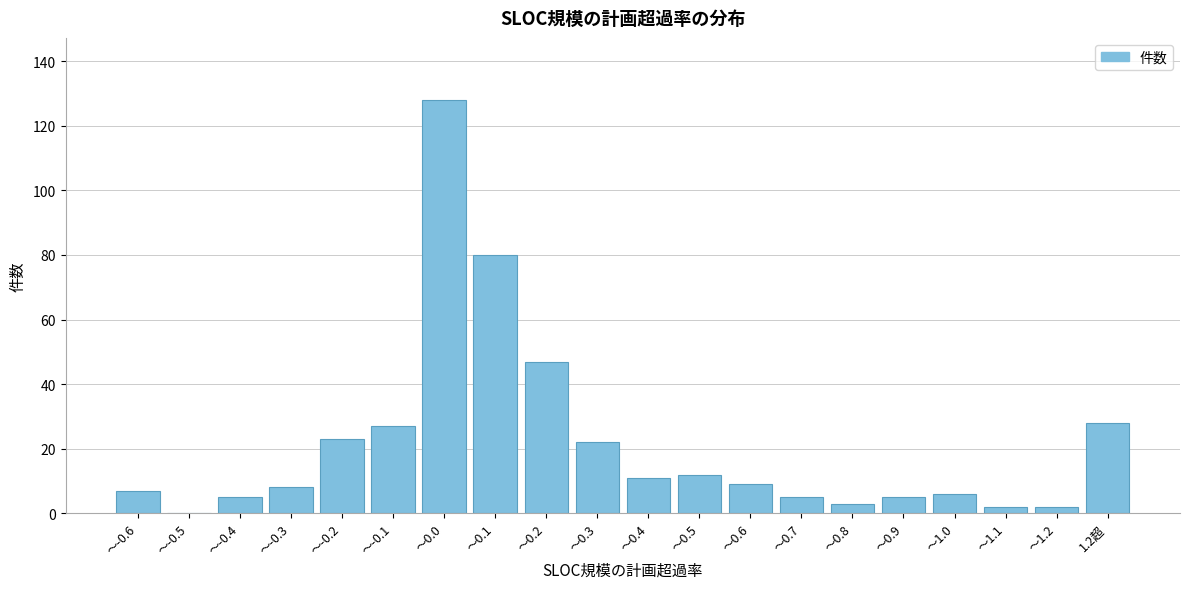

Reading left to right, transcribe all the data shown in this chart.

～-0.6=7	～-0.5=0	～-0.4=5	～-0.3=8	～-0.2=23	～-0.1=27	～0.0=128	～0.1=80	～0.2=47	～0.3=22	～0.4=11	～0.5=12	～0.6=9	～0.7=5	～0.8=3	～0.9=5	～1.0=6	～1.1=2	～1.2=2	1.2超=28